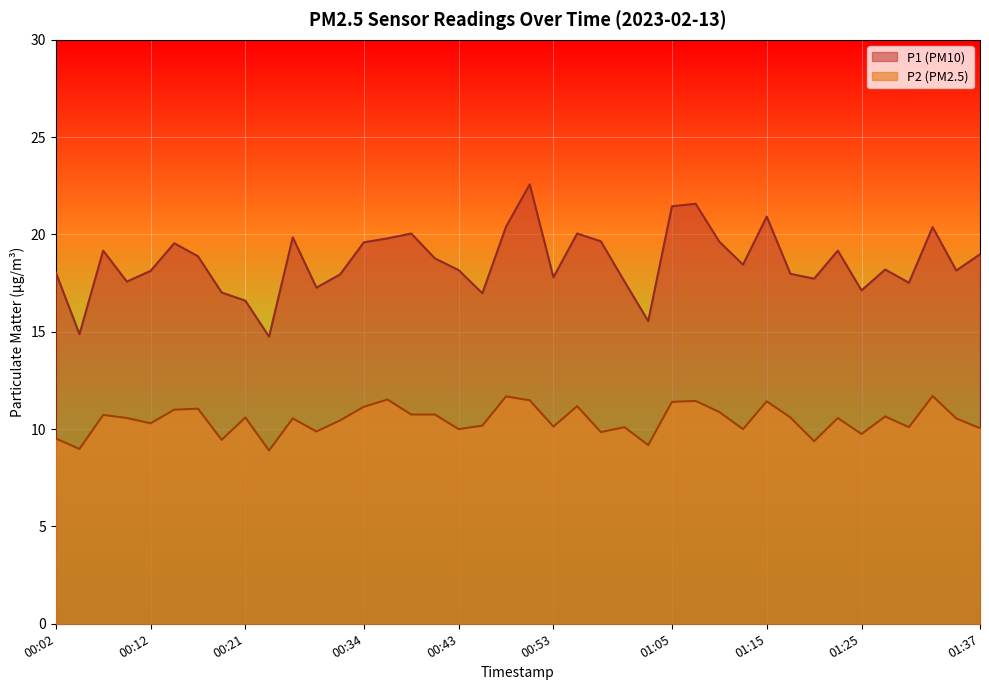

What are all the series names shown in the legend?

P1, P2